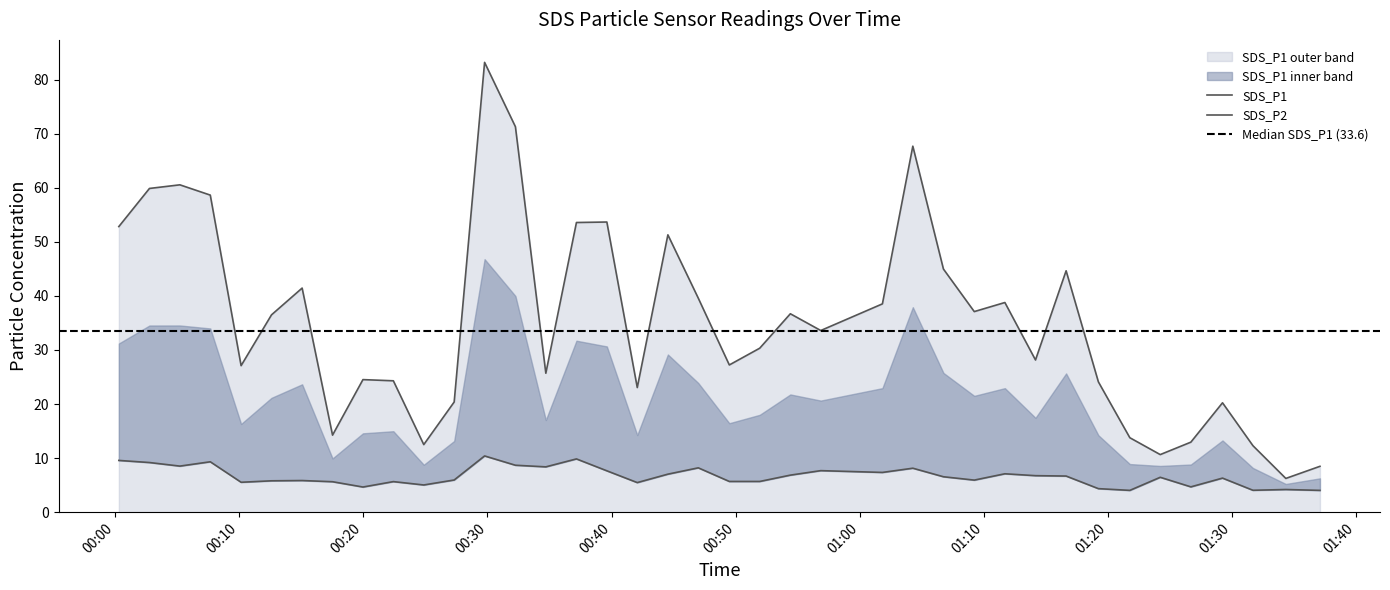

Reading left to right, list all the values displayed in this chart.

SDS_P1: 52.8	59.9	60.5	58.6	27.1	36.5	41.5	14.2	24.5	24.3	12.5	20.4	83.2	71.3	25.7	53.6	53.7	23.1	51.3	39.6	27.2	30.3	36.7	33.6	38.5	67.7	45.0	37.1	38.8	28.1	44.6	24.1	13.8	10.7	12.9	20.2	12.3	6.2	8.5
SDS_P2: 9.6	9.2	8.5	9.3	5.5	5.8	5.8	5.6	4.7	5.7	5.0	6.0	10.4	8.7	8.4	9.8	7.7	5.5	7.0	8.2	5.7	5.7	6.8	7.7	7.3	8.1	6.5	5.9	7.1	6.8	6.7	4.3	4.0	6.5	4.7	6.3	4.0	4.2	4.0